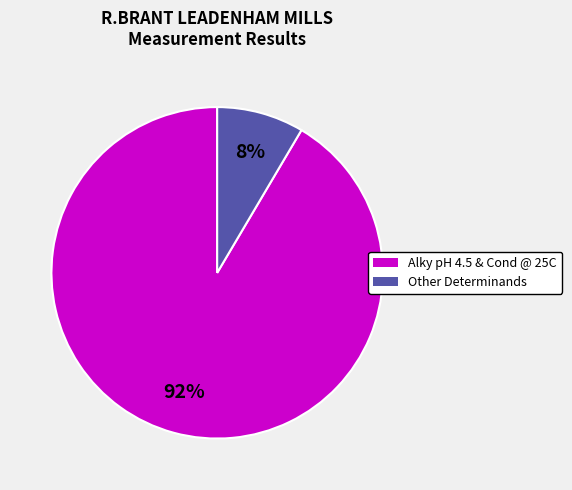

To the nearest percent, what is the average slice percentage?

50%